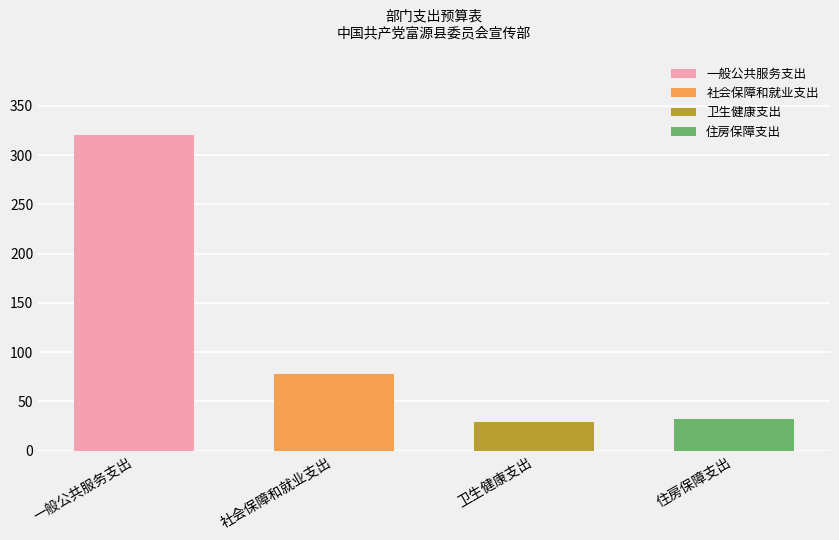

At which category does the chart reach its minimum across all series?

卫生健康支出